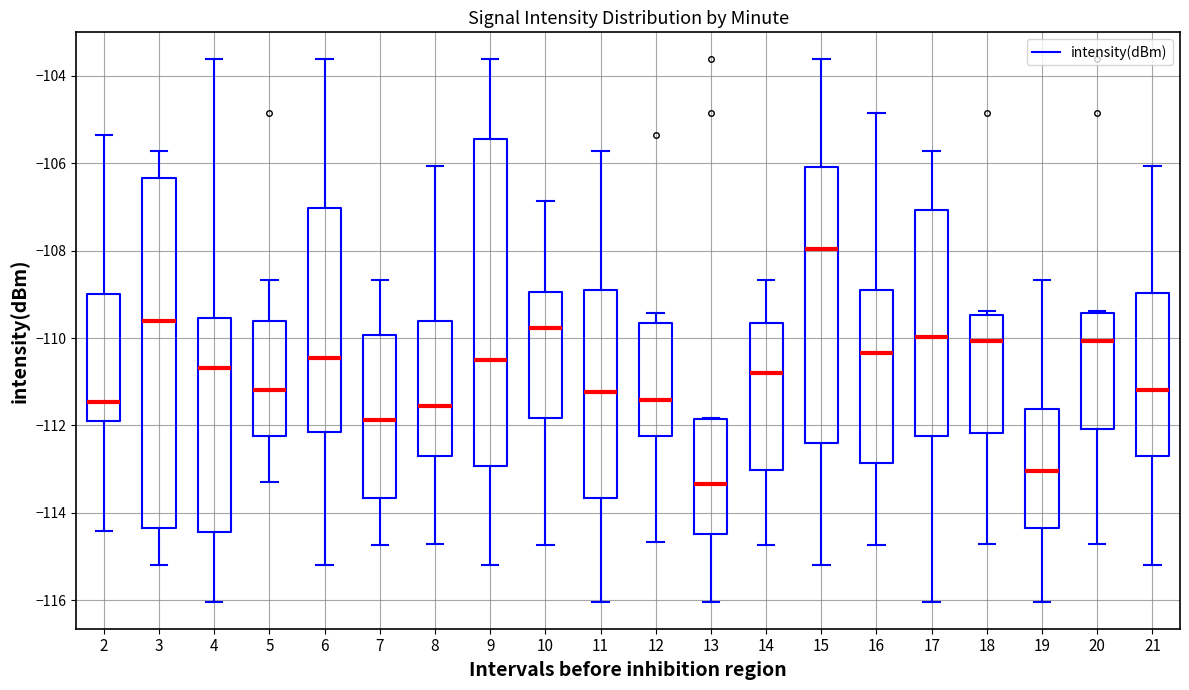

Where does the median line of the box at x = 9 sit on the y-axis? The values are not printed on the chart, so give them approximately, as read against the axis.

-110.6